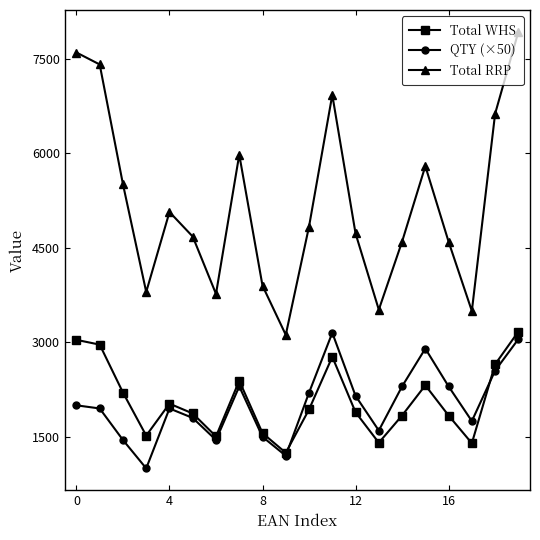

What is the highest value of the QTY (×50) series?

3150.0